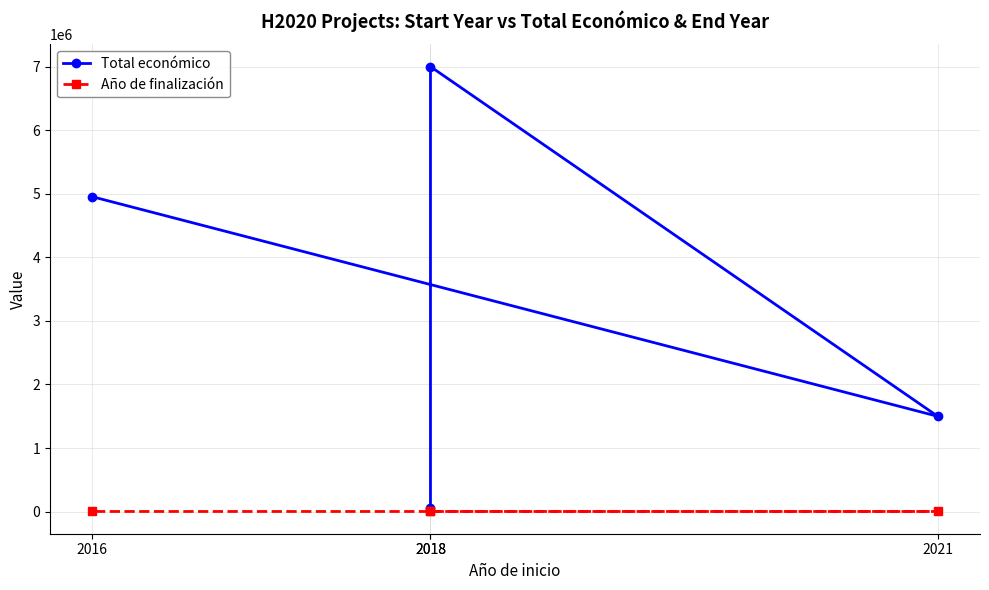

Where is Año de finalización nearest to the value 2021?

2016